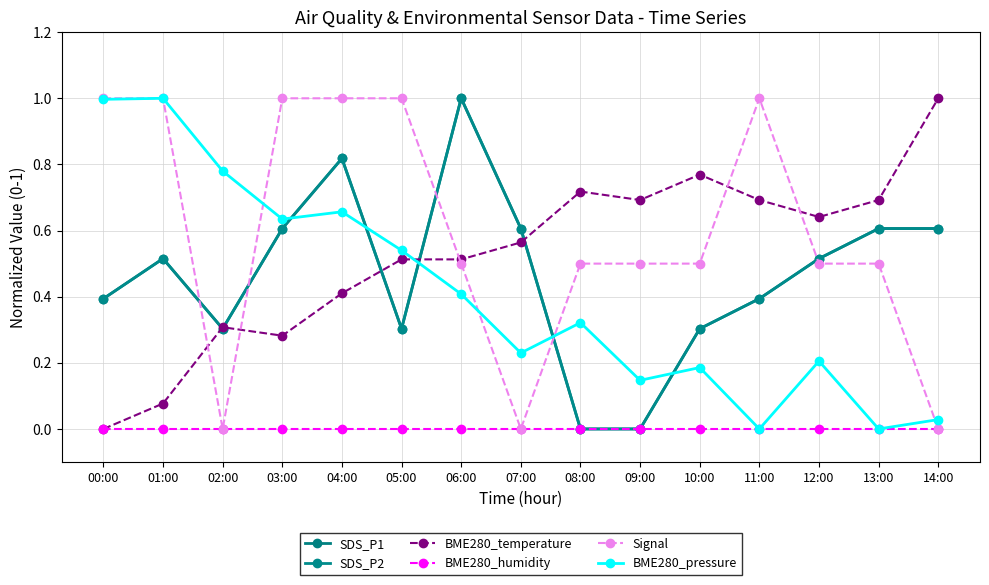

In BME280_pressure, how many points are higher than both neighbors (excluding endpoints)?

5